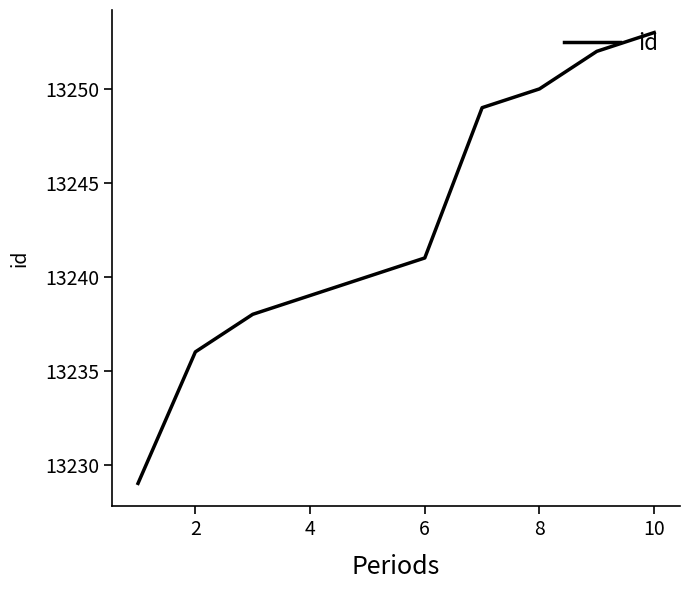

What is the smallest value displayed?

13229